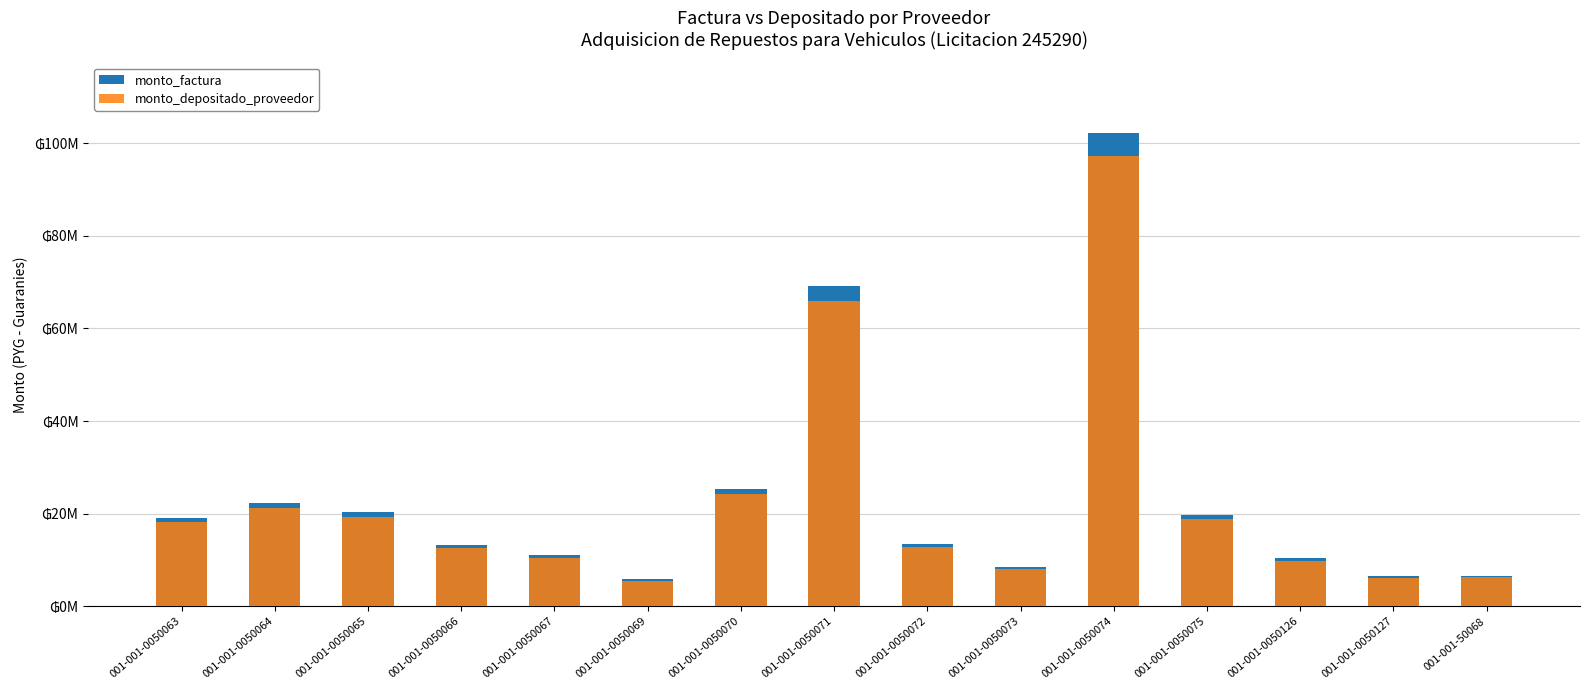

Where does the monto_factura series first go above 13504000?

001-001-0050063